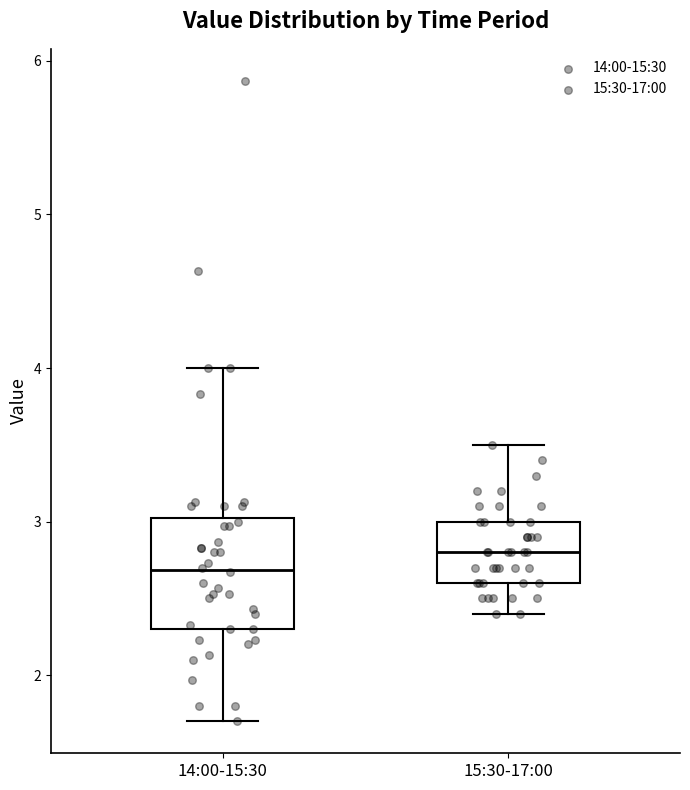

Which box's median line is the highest?

15:30-17:00